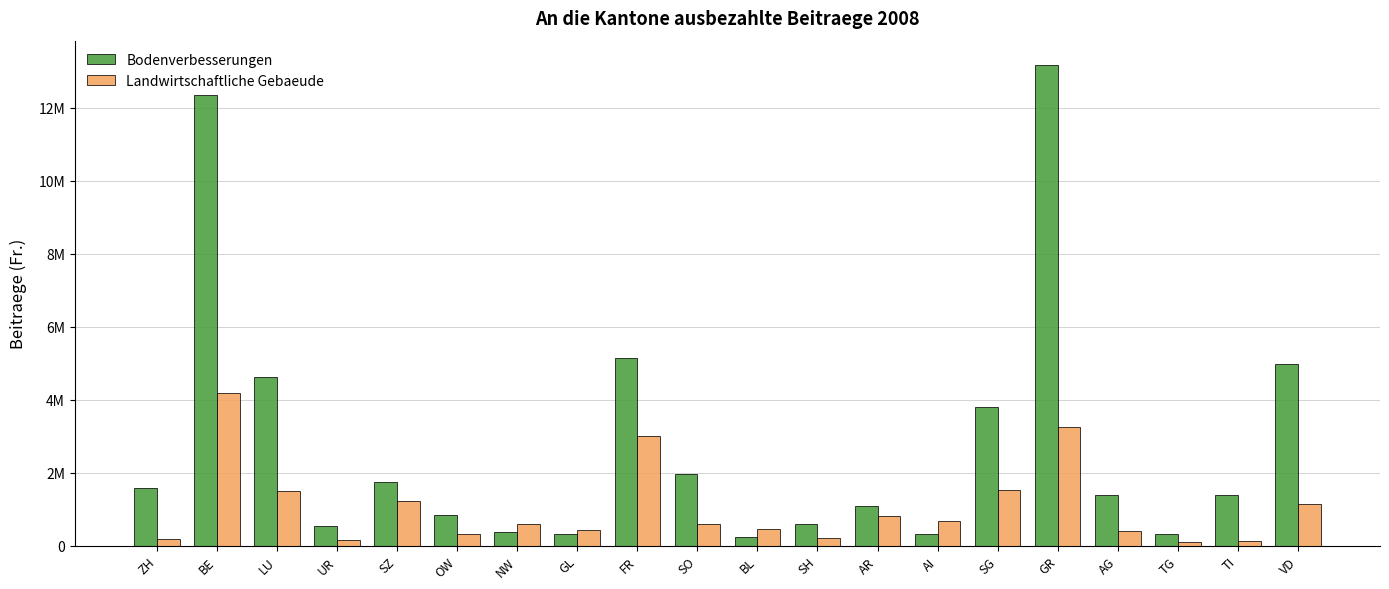

Rank the series by their average value, from highest to lowest.

Bodenverbesserungen, Landwirtschaftliche Gebaeude